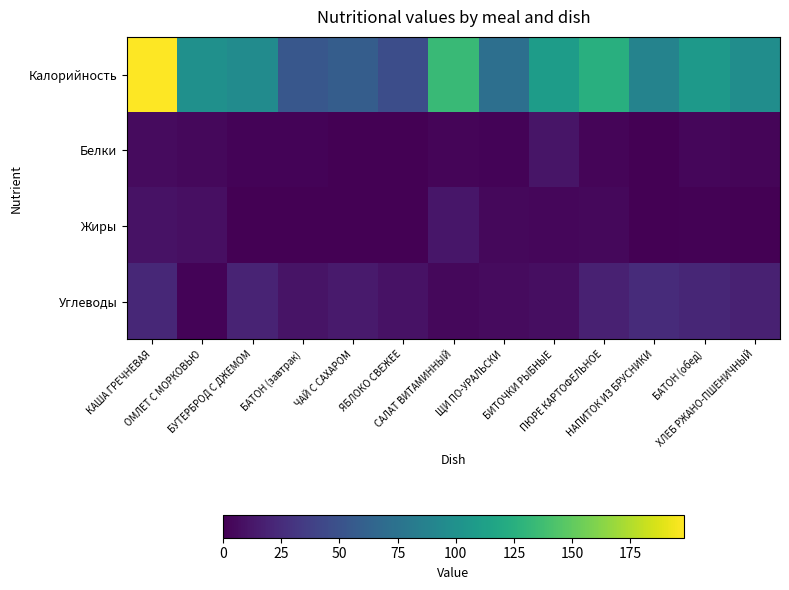

Count the number of data series in this chart.

4